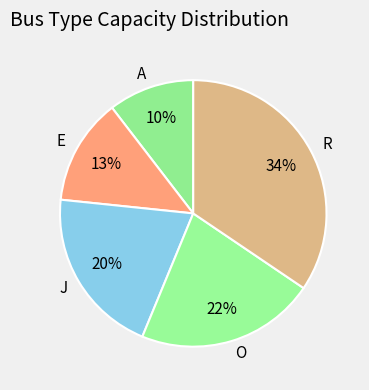

Is it true that O is 22% of the pie?

True